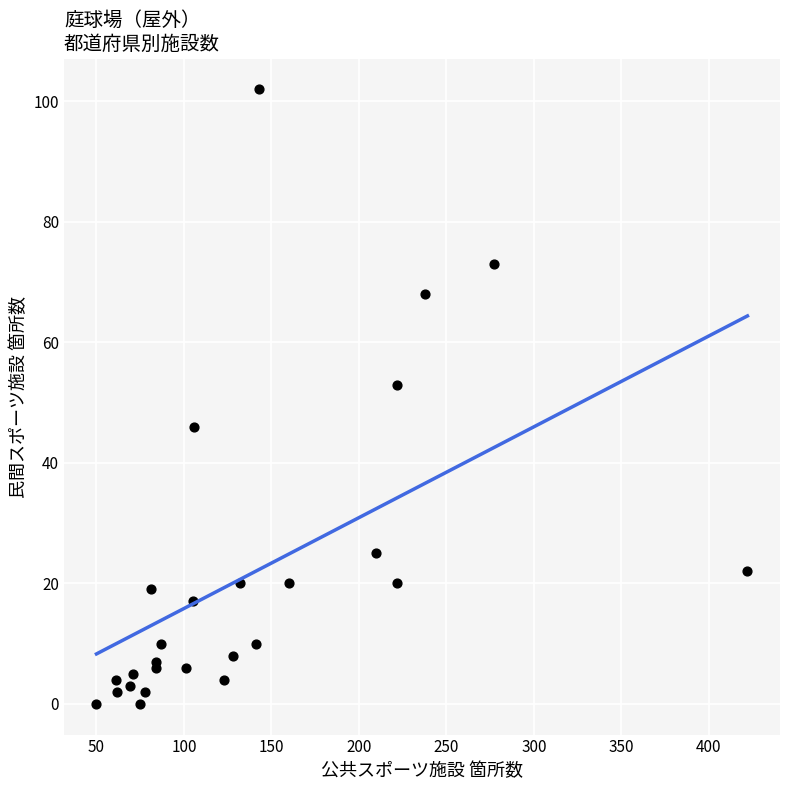

What Y value in the scatter plot is closest to 51?

53